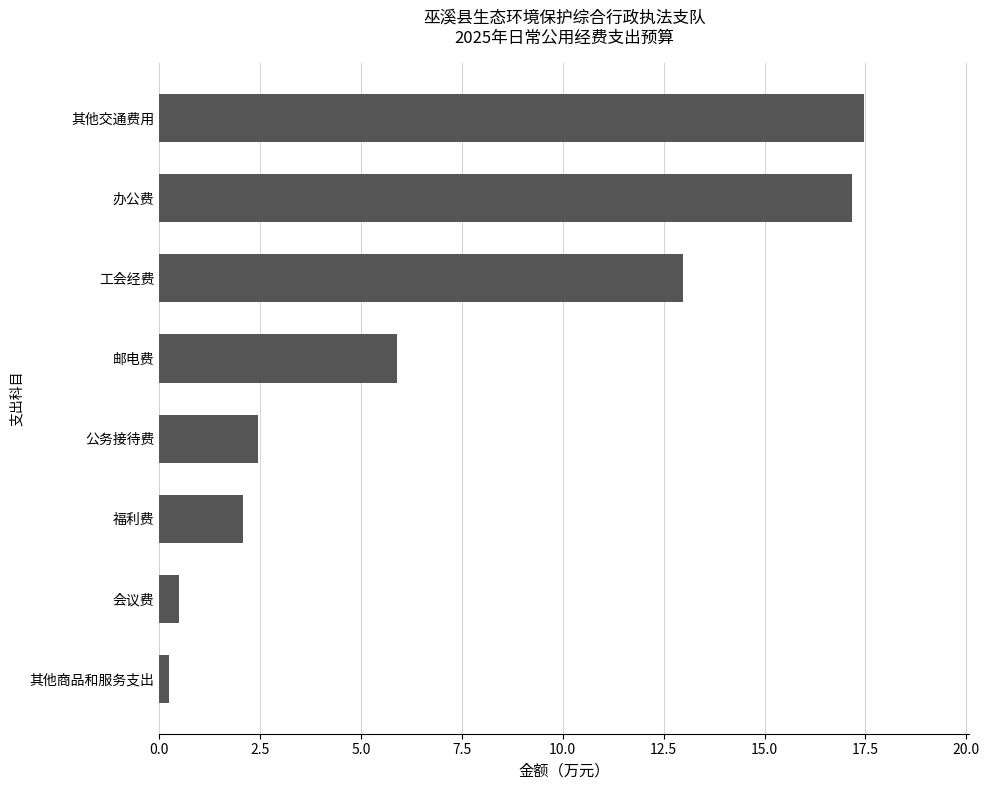

True or false: the data shows 8.0 at 工会经费.

False